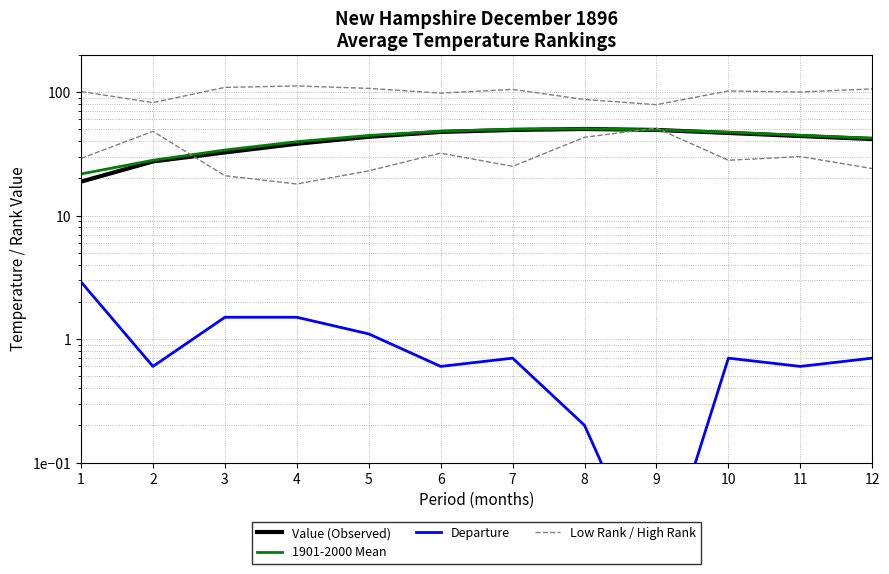

What are all the series names shown in the legend?

Value (Observed), 1901-2000 Mean, Departure, Low Rank / High Rank